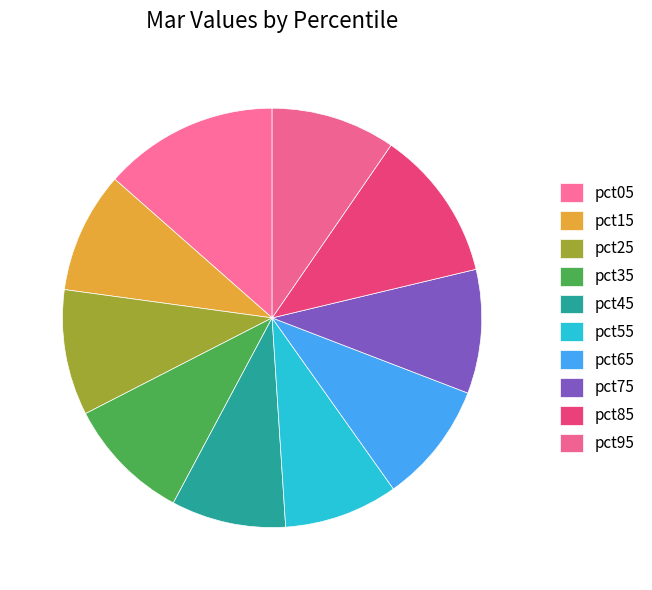

What is the largest slice in the pie chart?

pct05